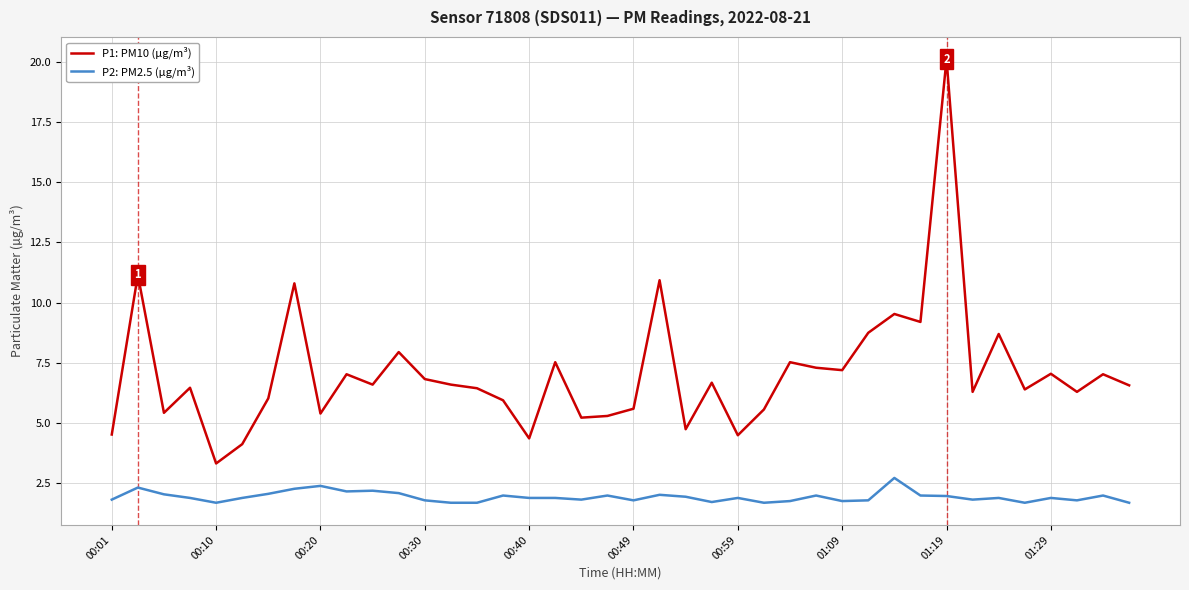

What is the highest value of the P2: PM2.5 (µg/m³) series?

2.7